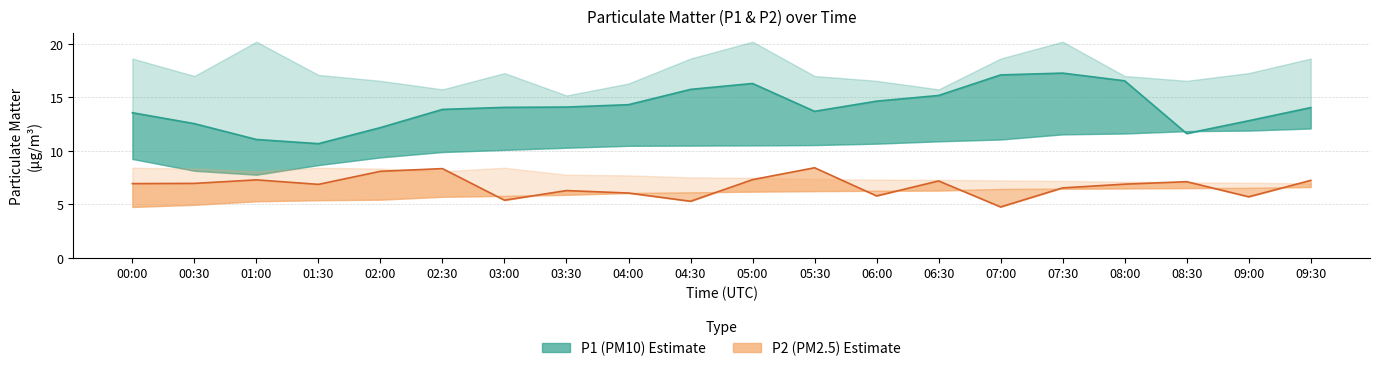

Is the value of P1_mid at 05:00 greater than the value of P1_high at 07:00?

No